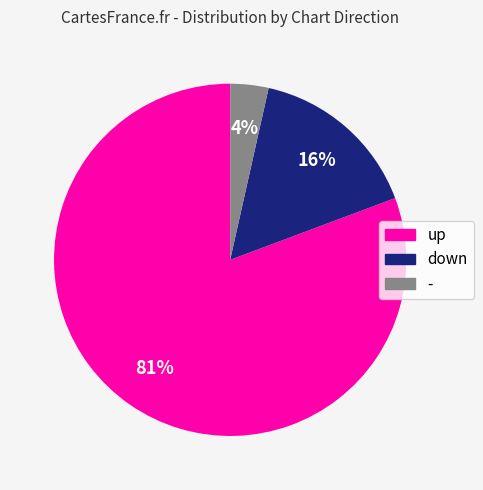

Does up account for over 50% of the chart?

Yes